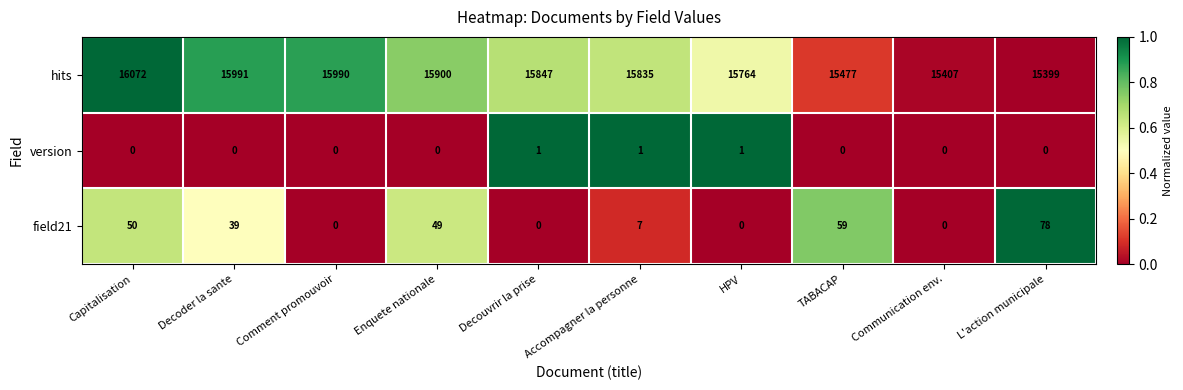

Between HPV and L'action municipale, which series saw the biggest shift?

hits